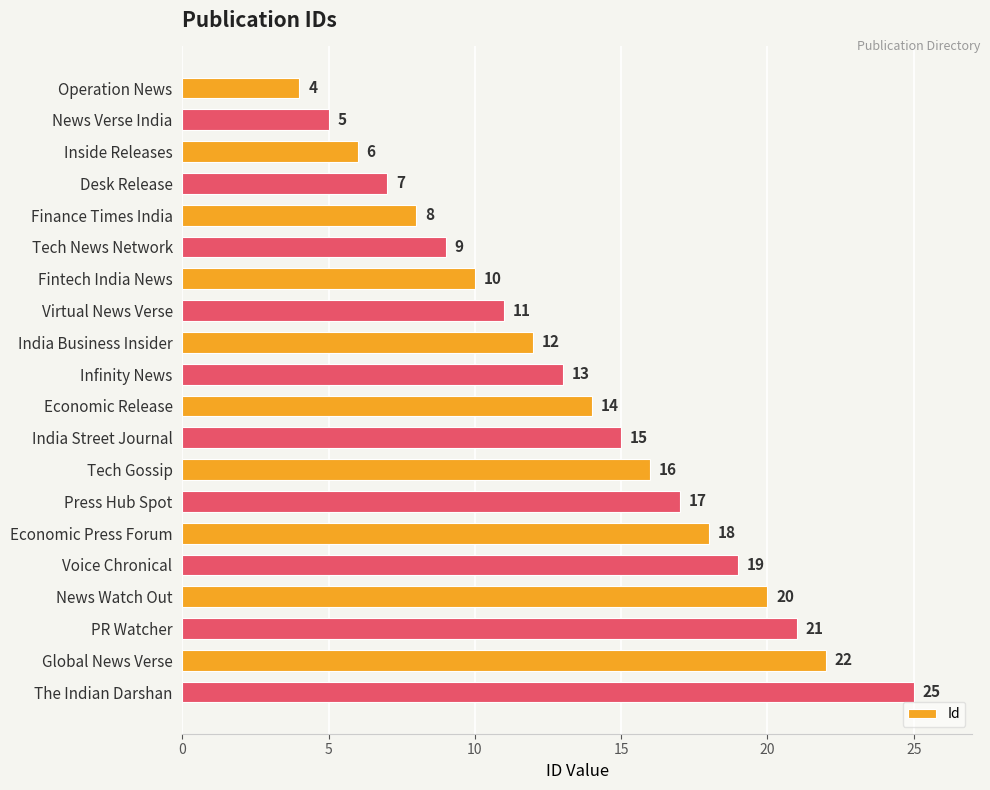

The value at PR Watcher is 21. True or false?

True